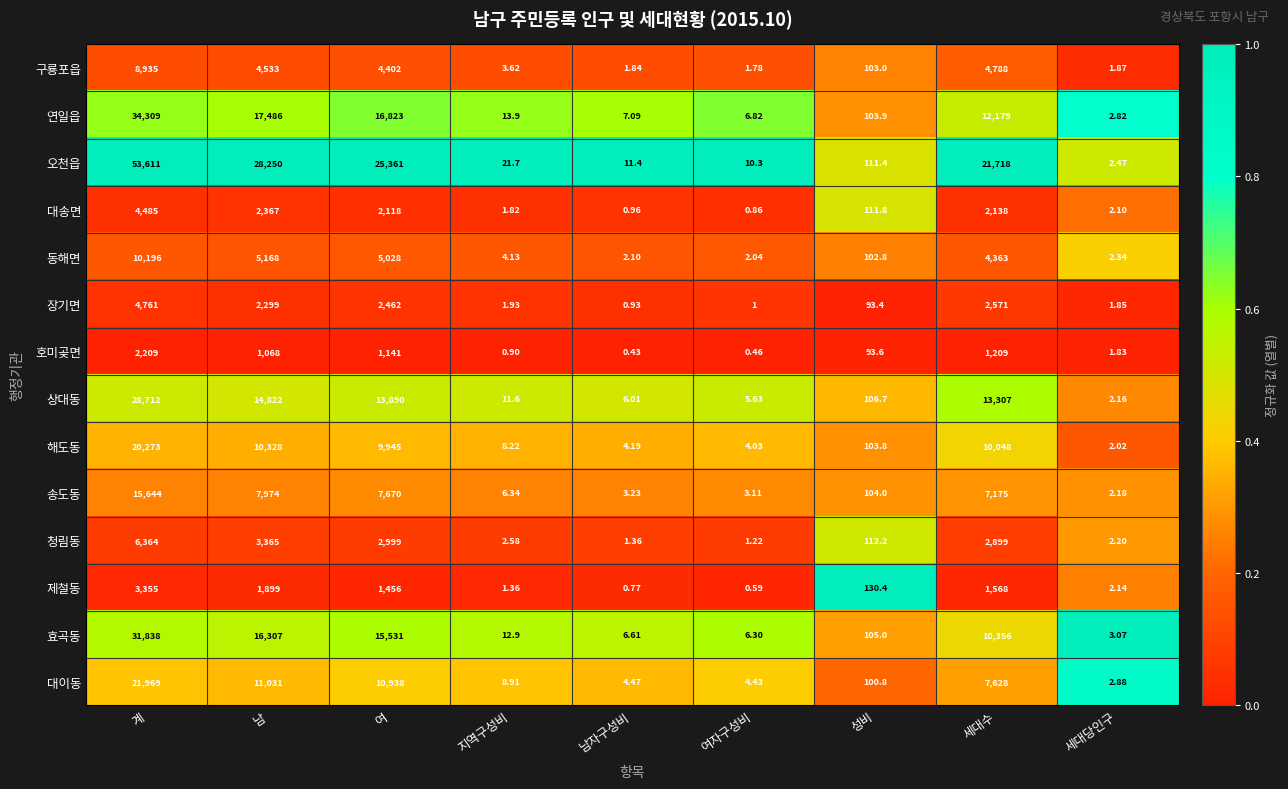

At 여, list the series in order from smallest to largest.

호미곶면, 제철동, 대송면, 장기면, 청림동, 구룡포읍, 동해면, 송도동, 해도동, 대이동, 상대동, 효곡동, 연일읍, 오천읍